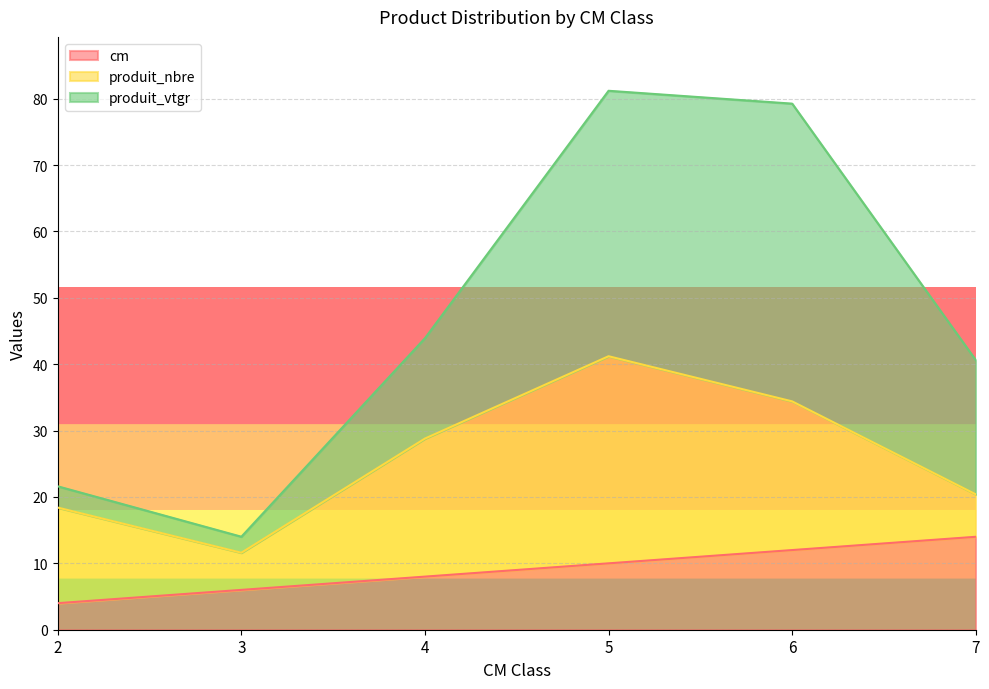

Rank the categories by cm value from highest to lowest.

7, 6, 5, 4, 3, 2